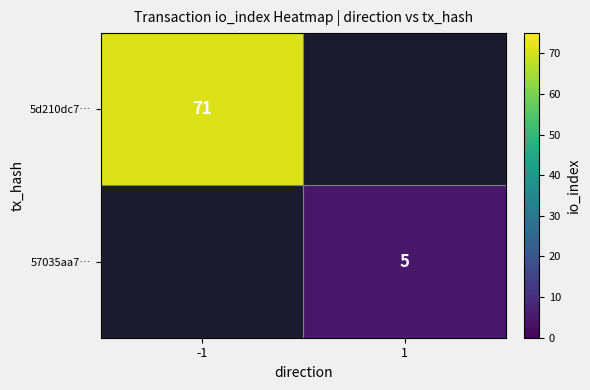

The 57035aa7… series shows 5 at 1. True or false?

True